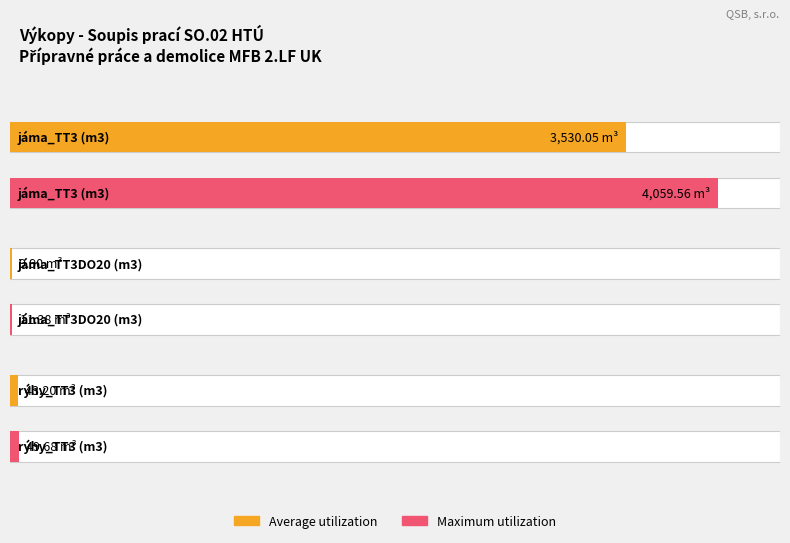

At which category is the sum across all series the highest?

jáma_TT3 (m3)